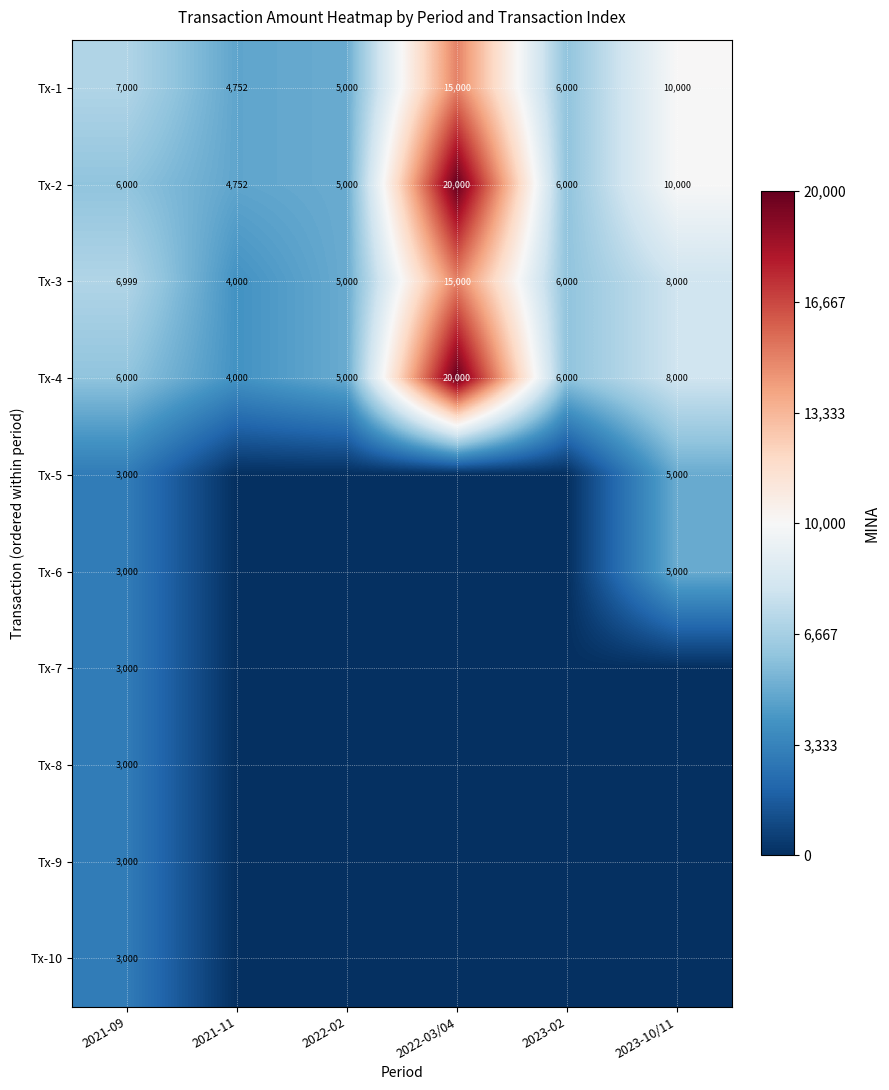

What is the average value of the Tx-4 series?

8167